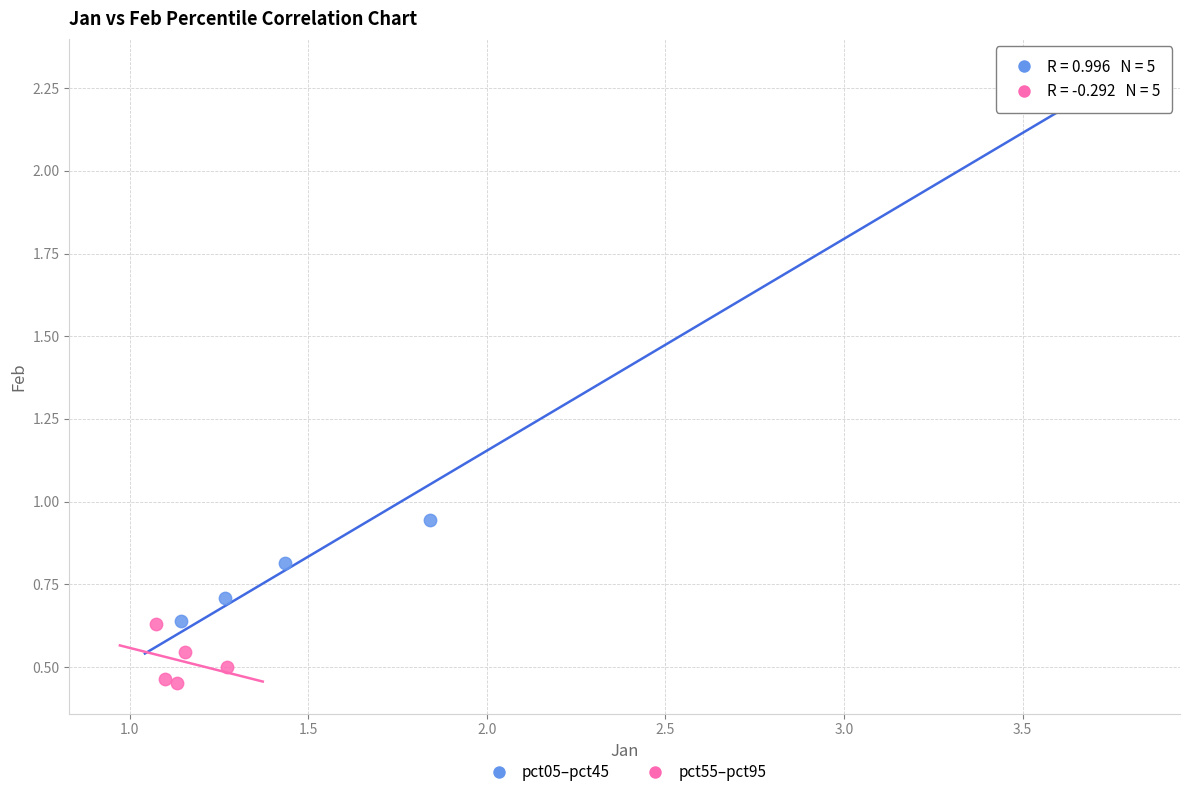

Which series reaches the minimum Y coordinate?

pct55–pct95